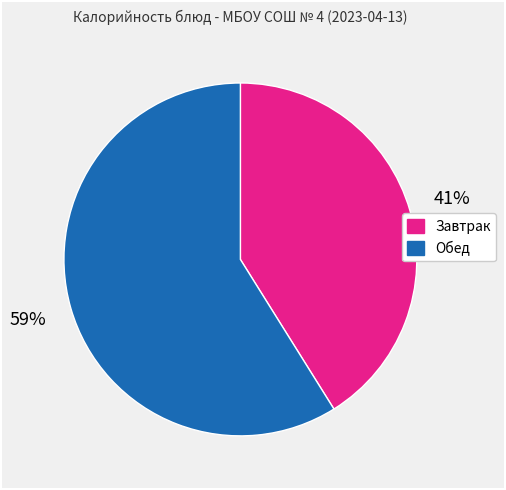

To the nearest percent, what is the difference between the largest and smallest slice percentages?

18%